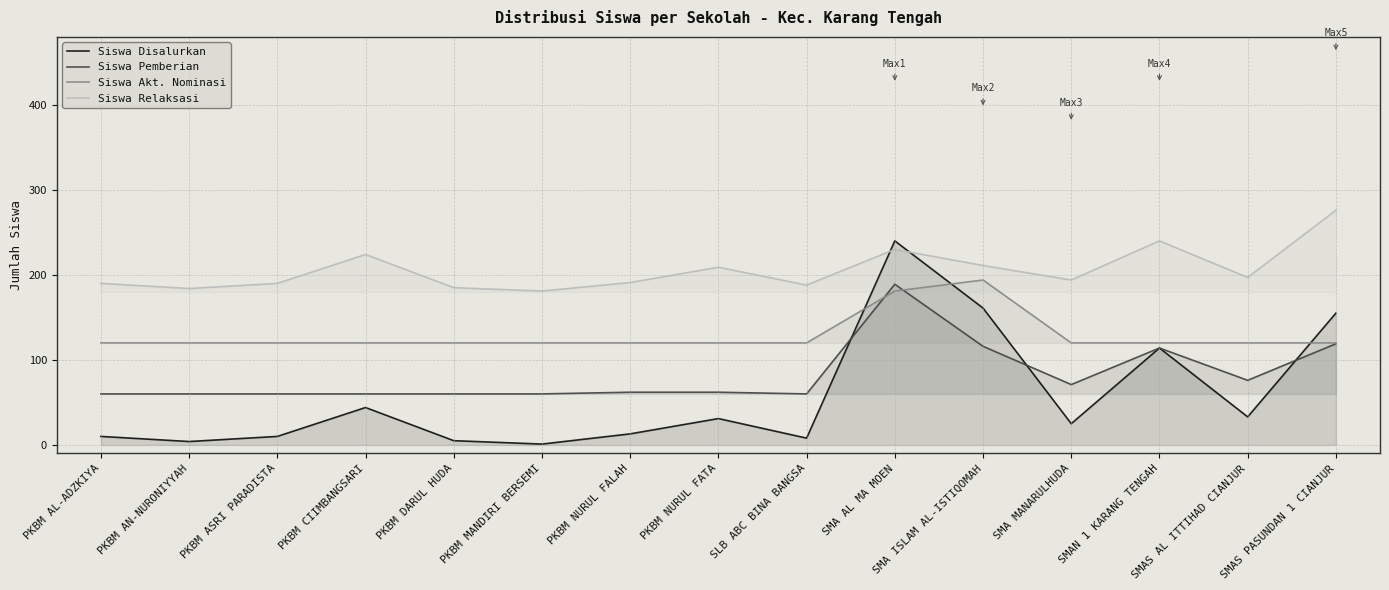

How many data points in Siswa Disalurkan are less than 25?

7